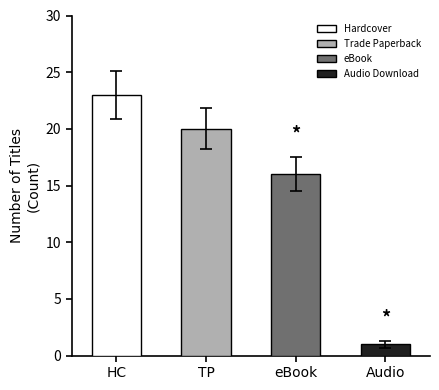

What is the label of the 1st bar from the right?

Audio Download